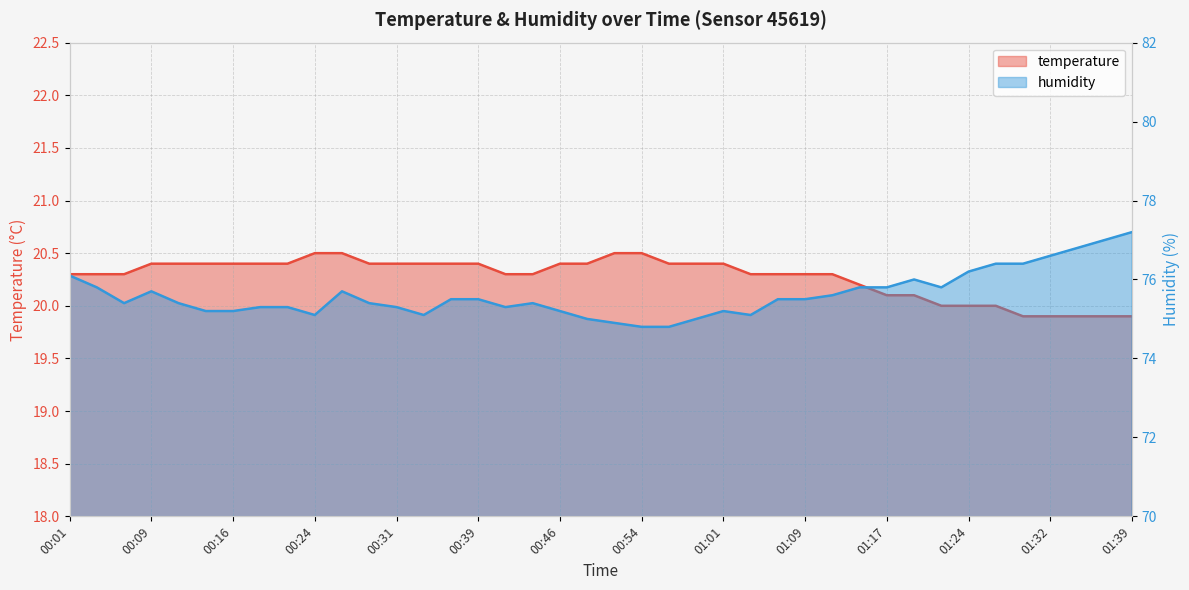

List the series in order of their overall mean, highest first.

humidity, temperature